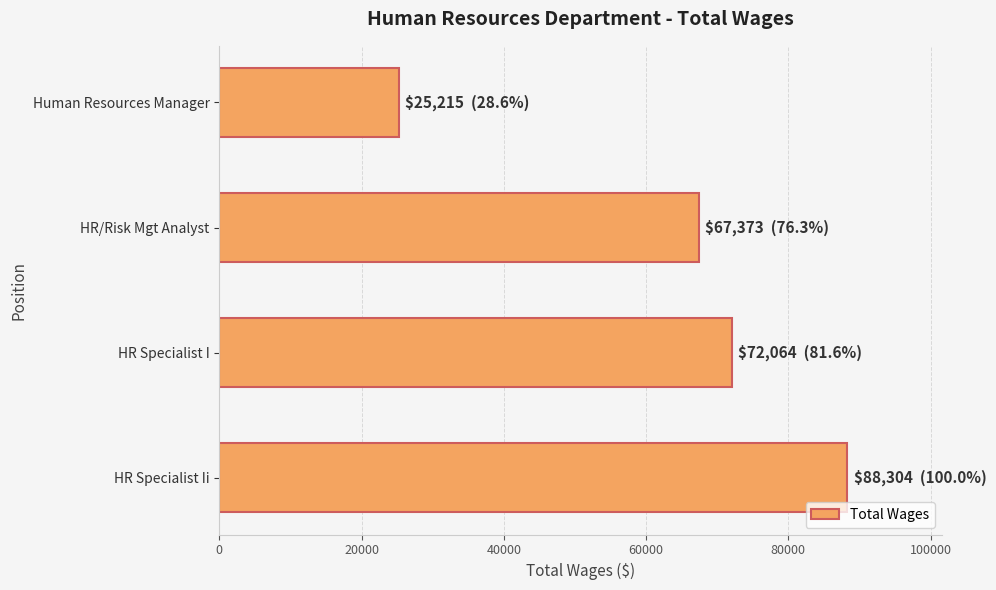

Is it true that the value at Human Resources Manager is 25215?

True